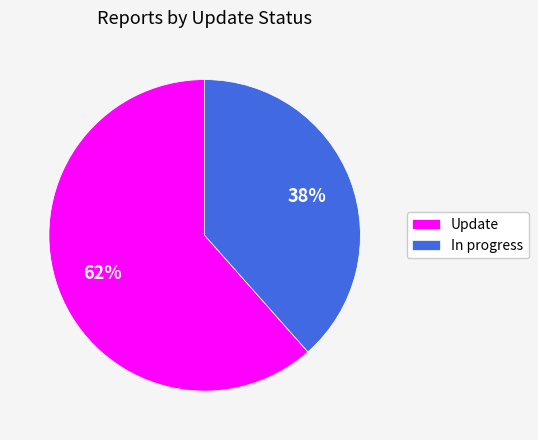

What percentage is the Update slice, to the nearest percent?

62%